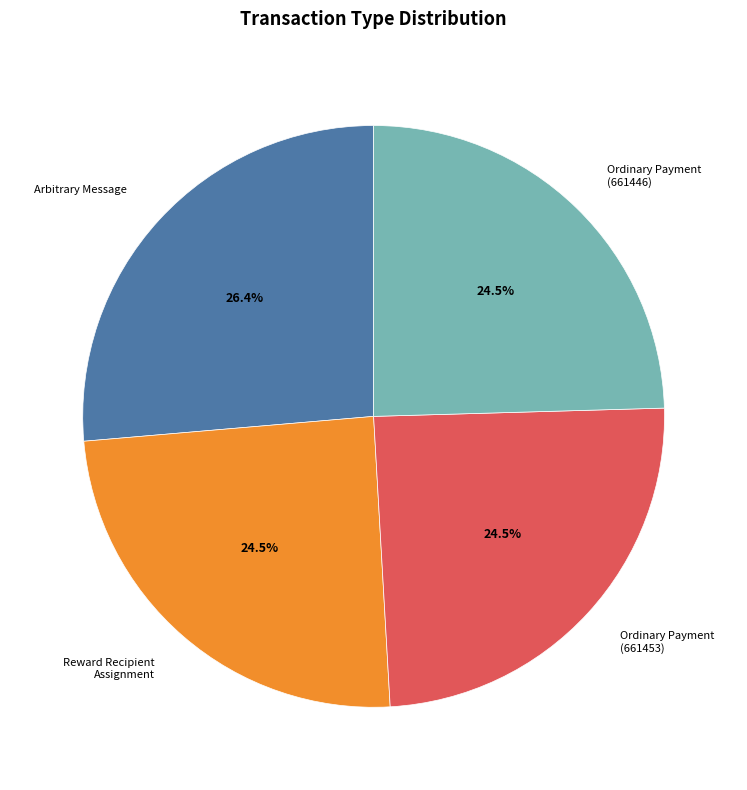

Approximately how many times larger is the value at Reward Recipient Assignment compared to Ordinary Payment (661453)?

1.0